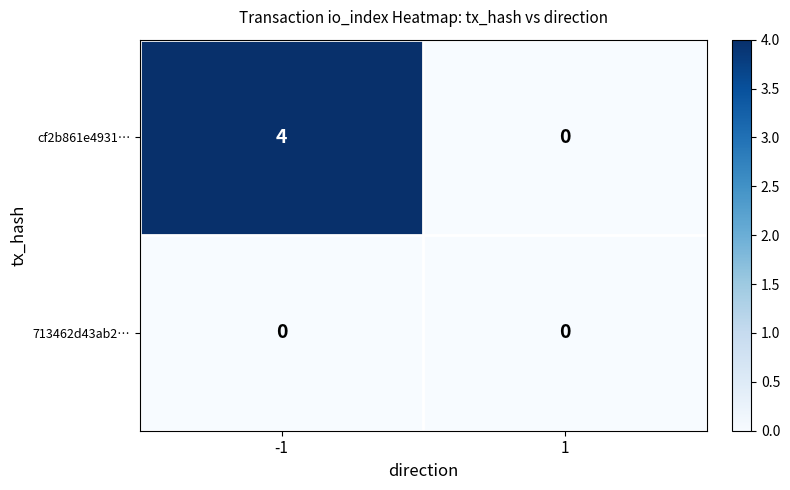

What is the difference between the cf2b861e4931… values at -1 and 1?

4